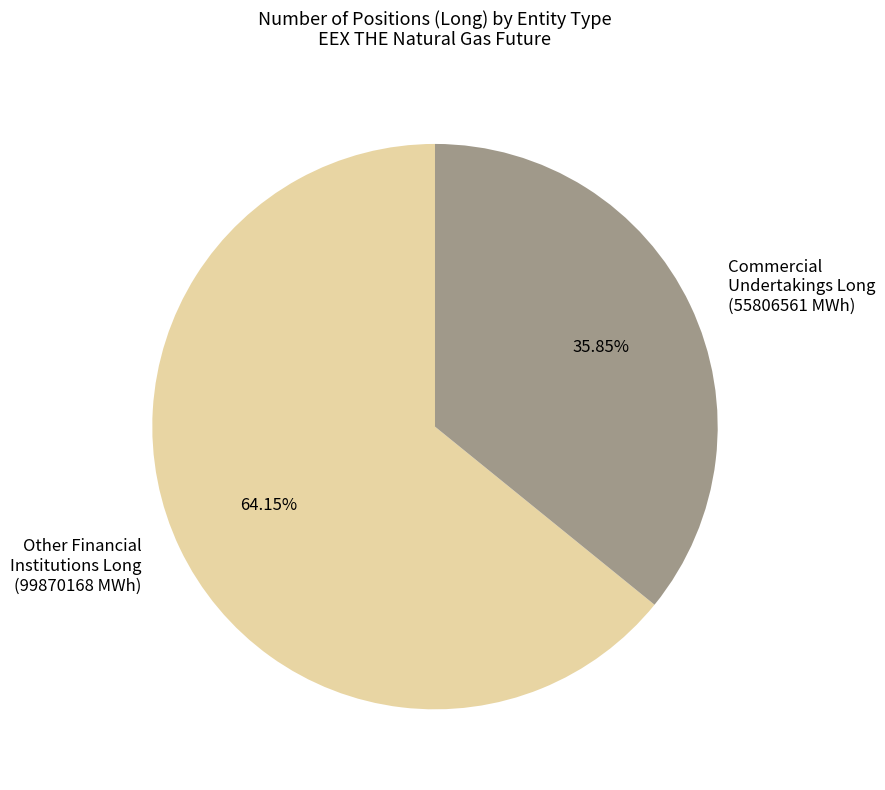

Is the sum of Other Financial Institutions Long (99870168 MWh) and Commercial Undertakings Long (55806561 MWh) greater than half?

Yes